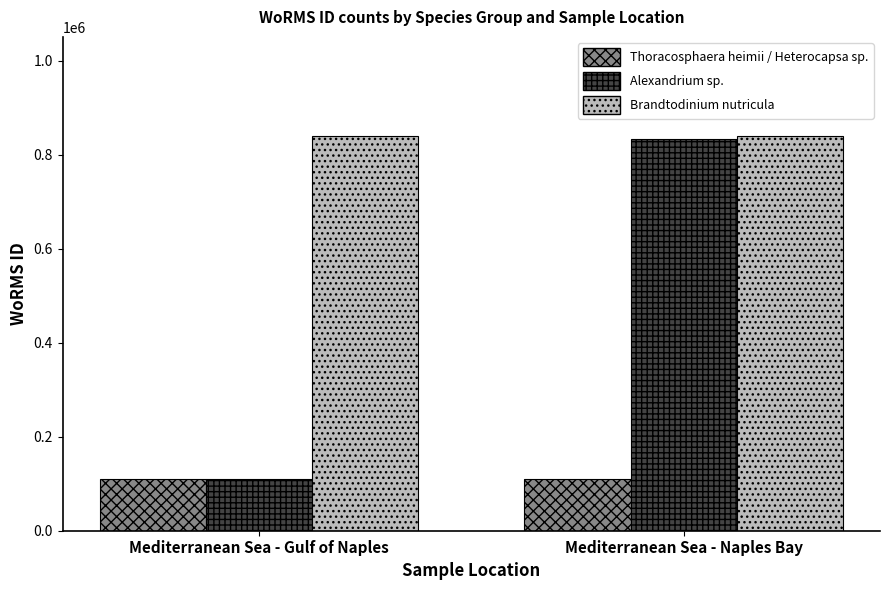

List the labels in order of Alexandrium sp. value, largest first.

Mediterranean Sea - Naples Bay, Mediterranean Sea - Gulf of Naples